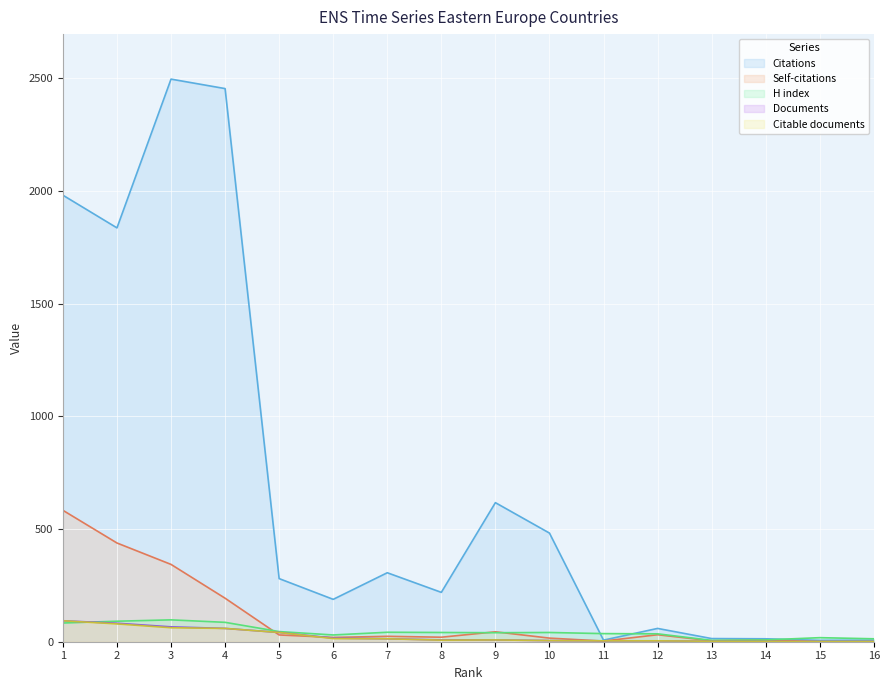

List the series in order of their peak value, highest first.

Citations, Self-citations, H index, Documents, Citable documents